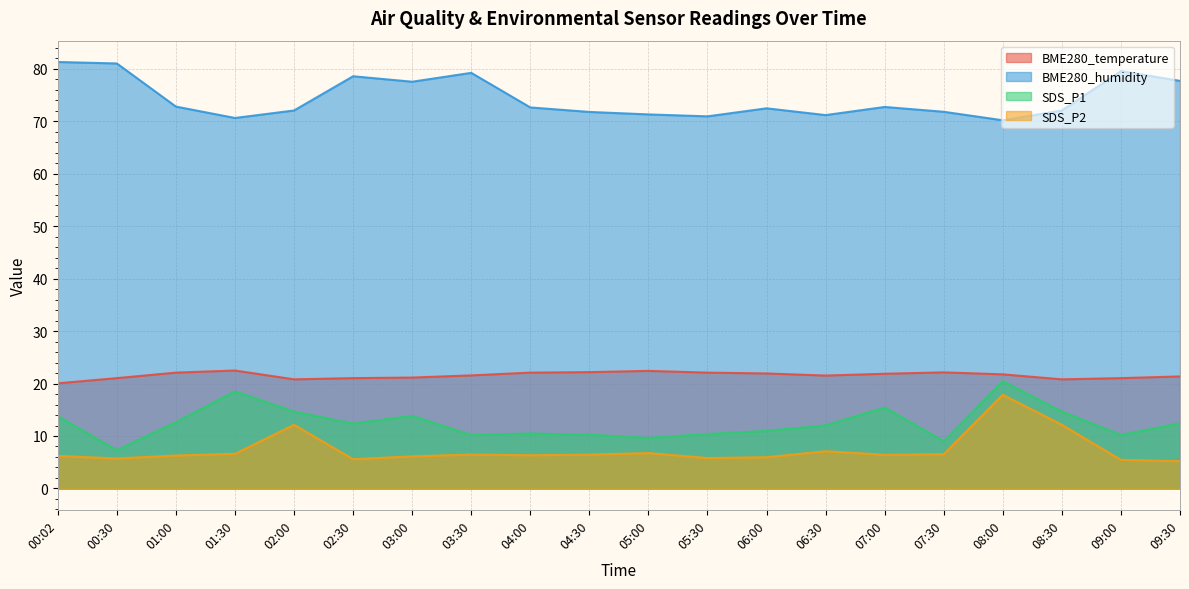

True or false: BME280_temperature and SDS_P1 cross at least once.

False